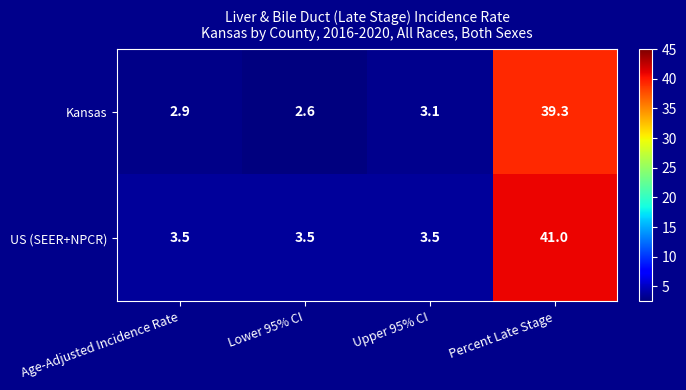

How many data points does each series have?

4